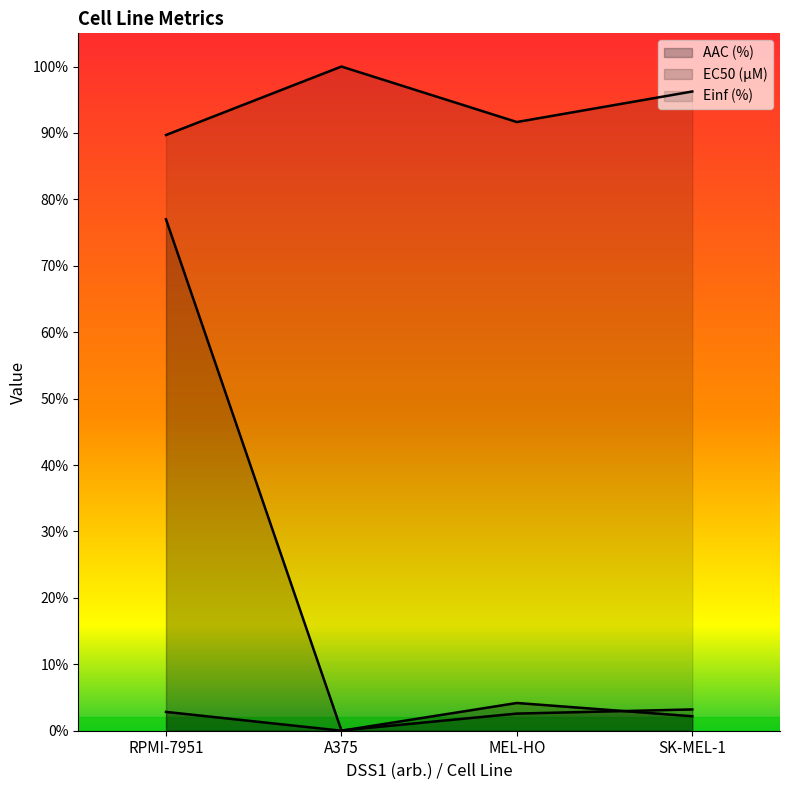

At how many categories does at least one series exceed 80?

4